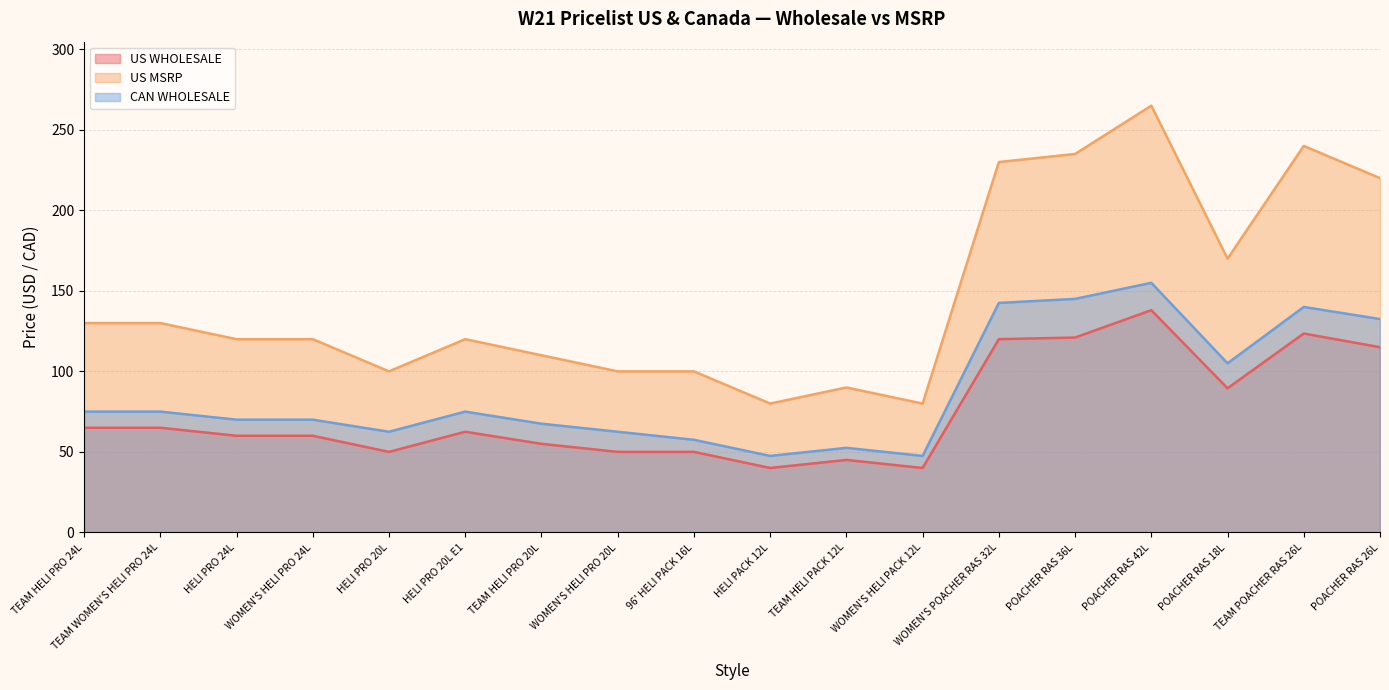

True or false: US MSRP and US WHOLESALE cross at least once.

False